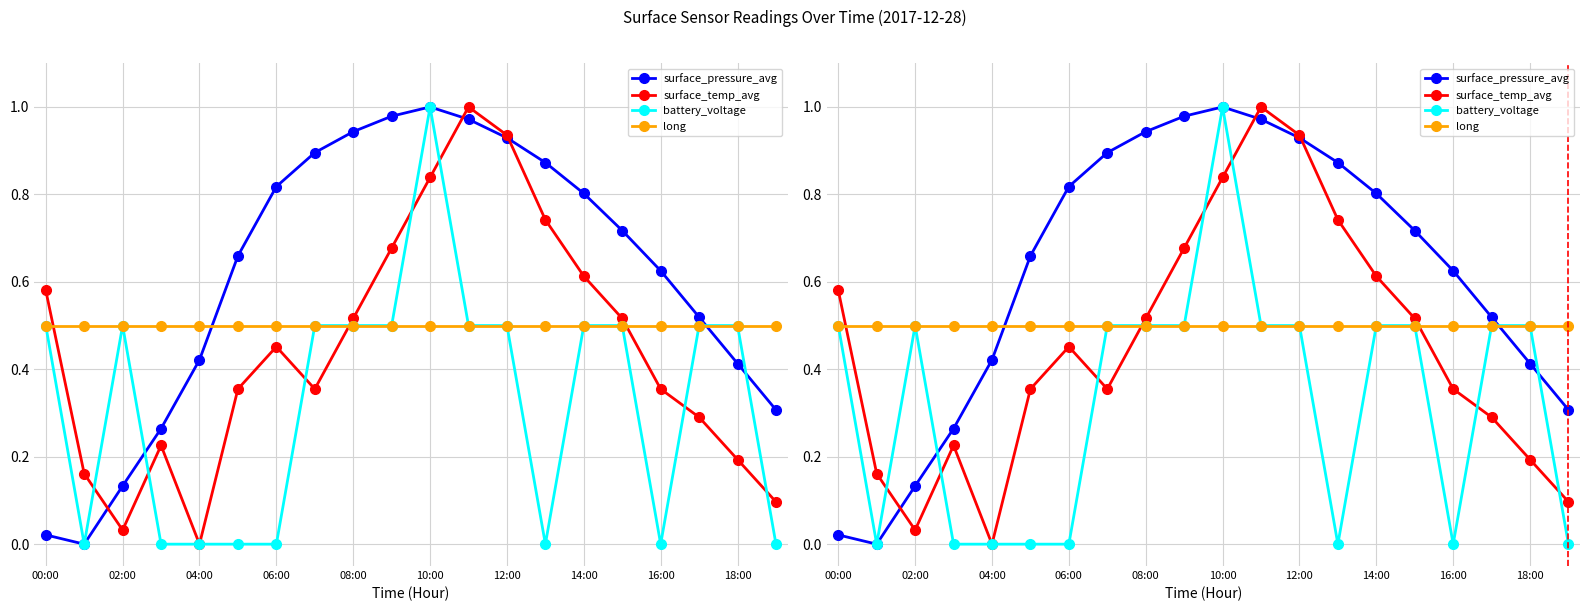

The value of long at 02:00 is 0.8. True or false?

False